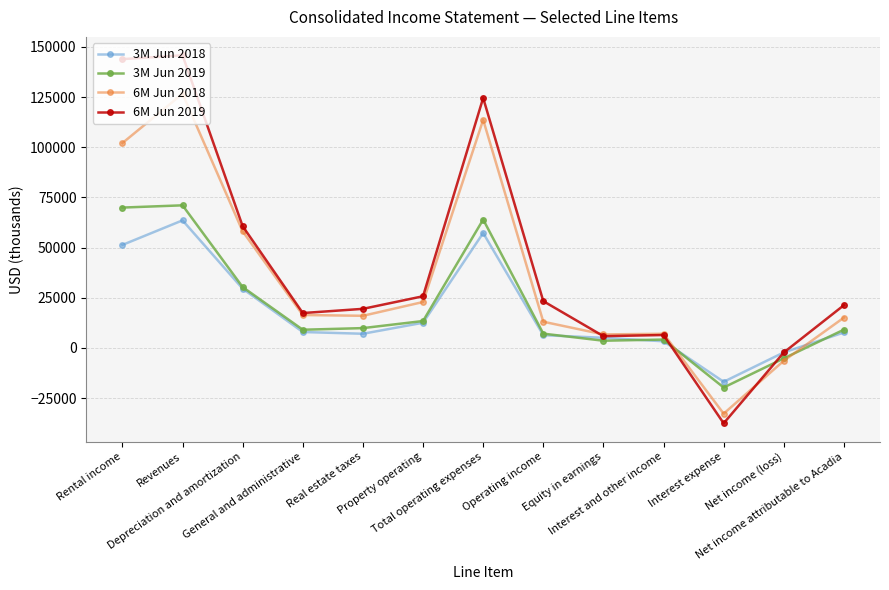

In 3M Jun 2019, how many points are lower than both neighbors (excluding endpoints)?

3